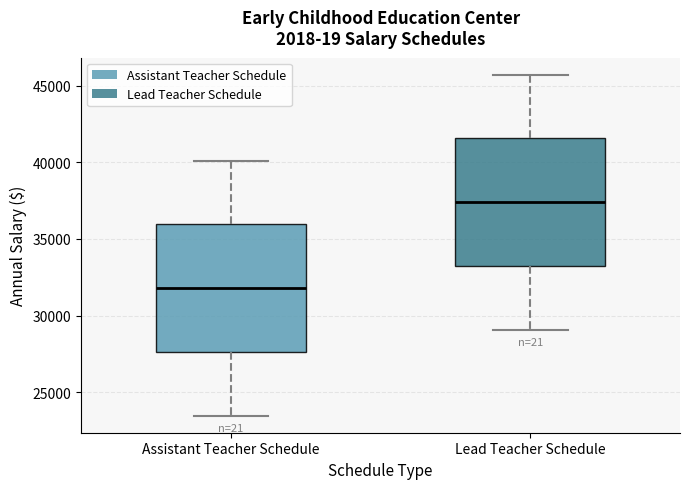

Where is the upper edge of the box for Assistant Teacher Schedule on the y-axis? The values are not printed on the chart, so give them approximately, as read against the axis.

36000